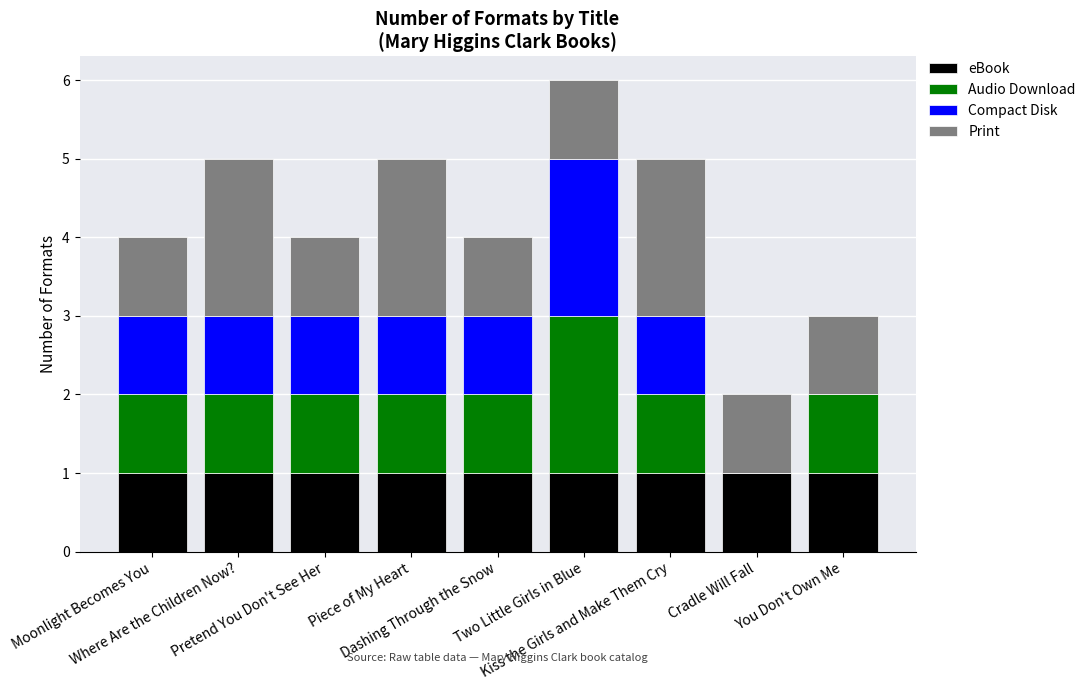

Are the bars horizontal?

No